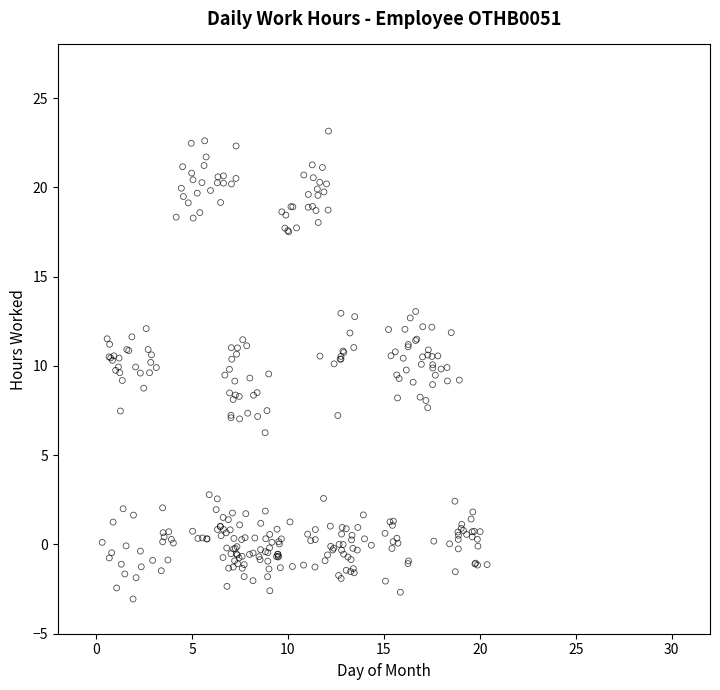

What is the range of Y values (max minus min)?

26.2